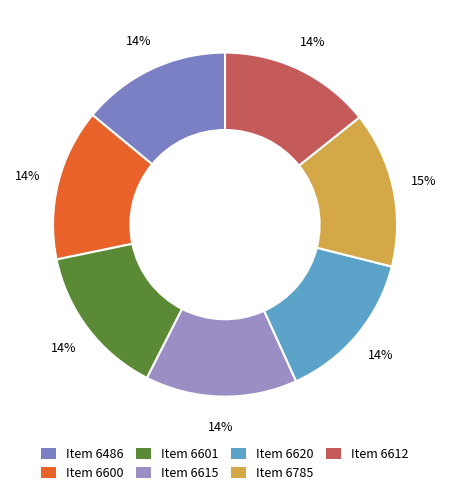

Between Item 6615 and Item 6600, which is larger?

Item 6615